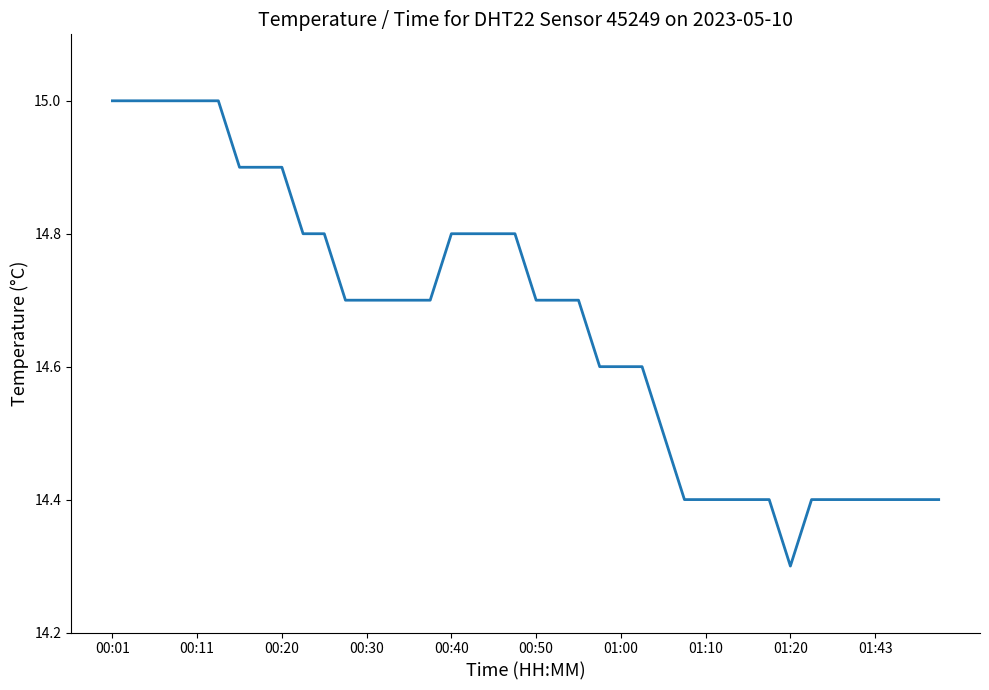

What is the minimum value shown in the chart?

14.3